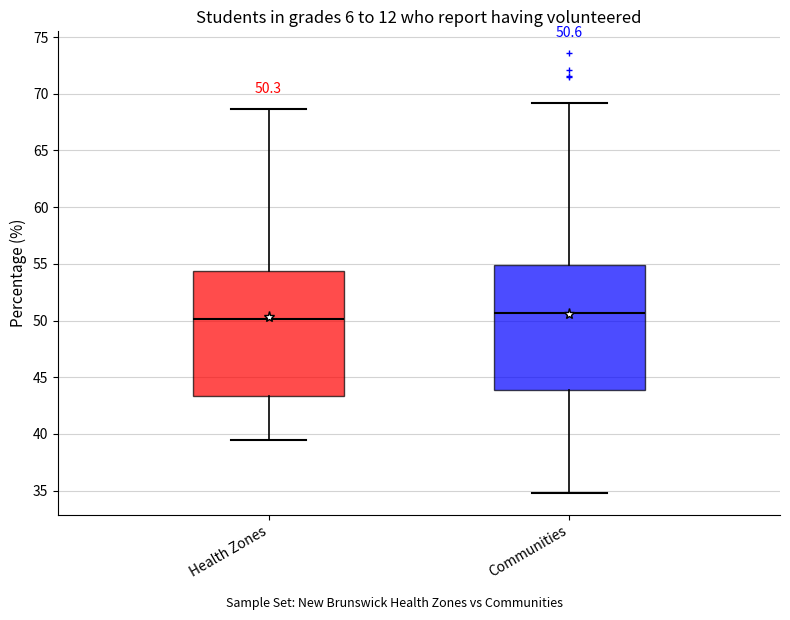

Which box has the highest median line?

Communities